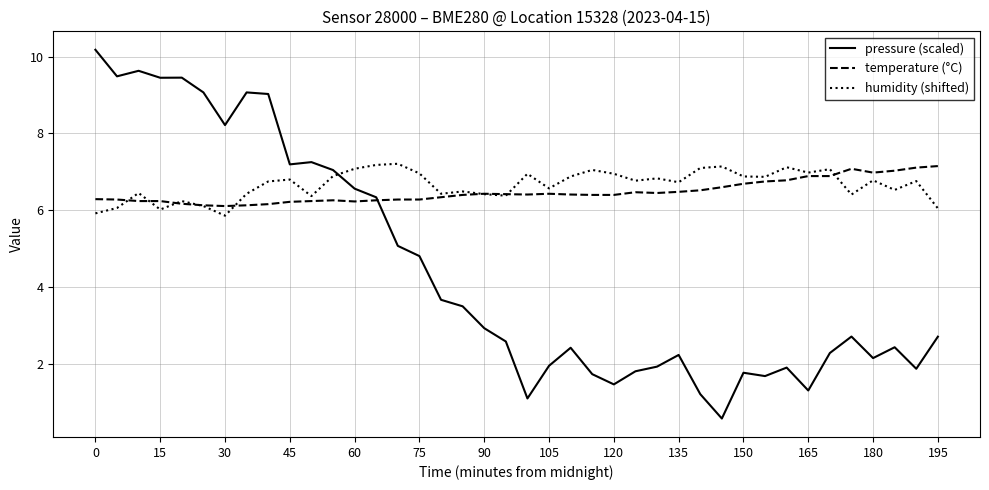

Which series has the widest spread of values?

pressure (scaled)